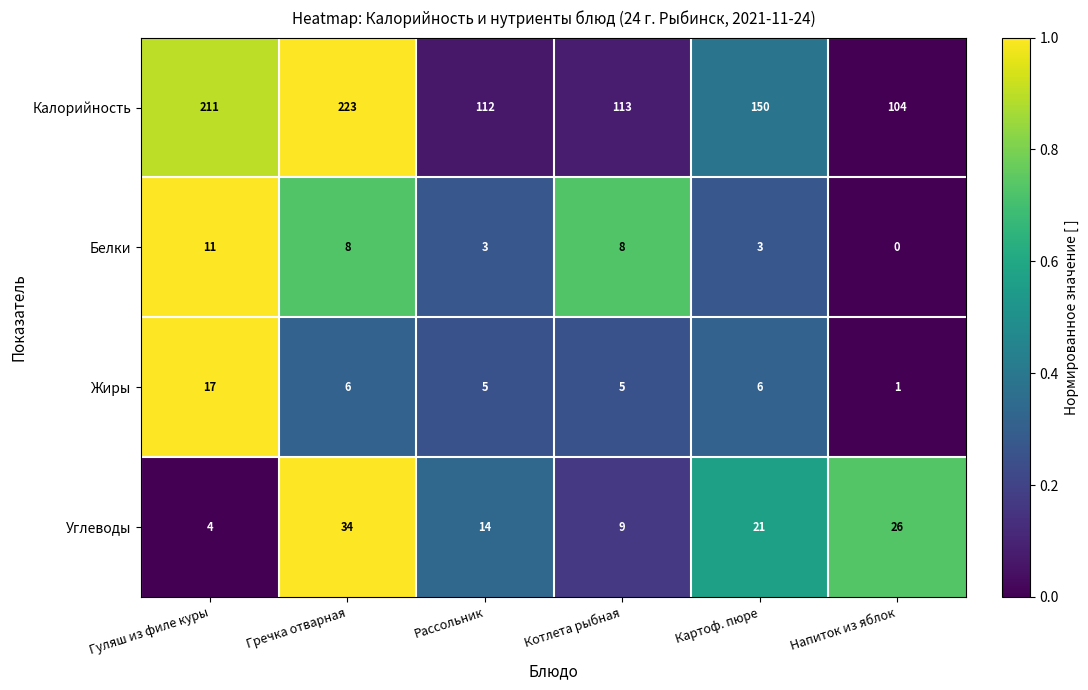

Rank the categories by Углеводы value from lowest to highest.

Гуляш из филе куры, Котлета рыбная, Рассольник, Картоф. пюре, Напиток из яблок, Гречка отварная